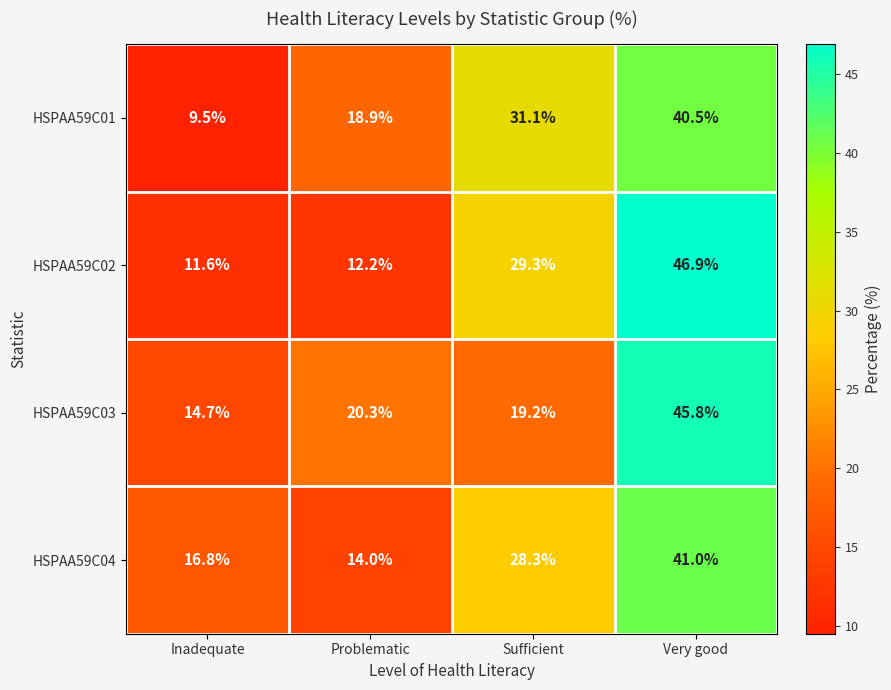

How many categories are shown in the chart?

4